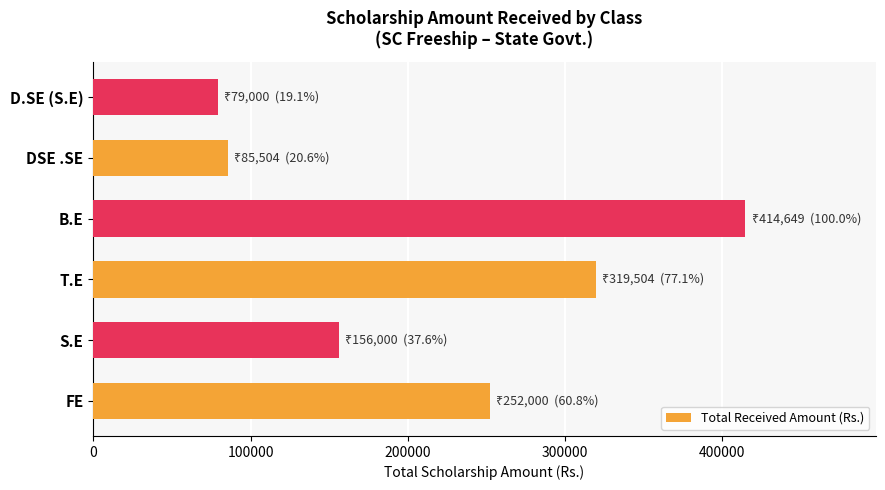

Are the bars grouped side by side (vs. stacked)?

No